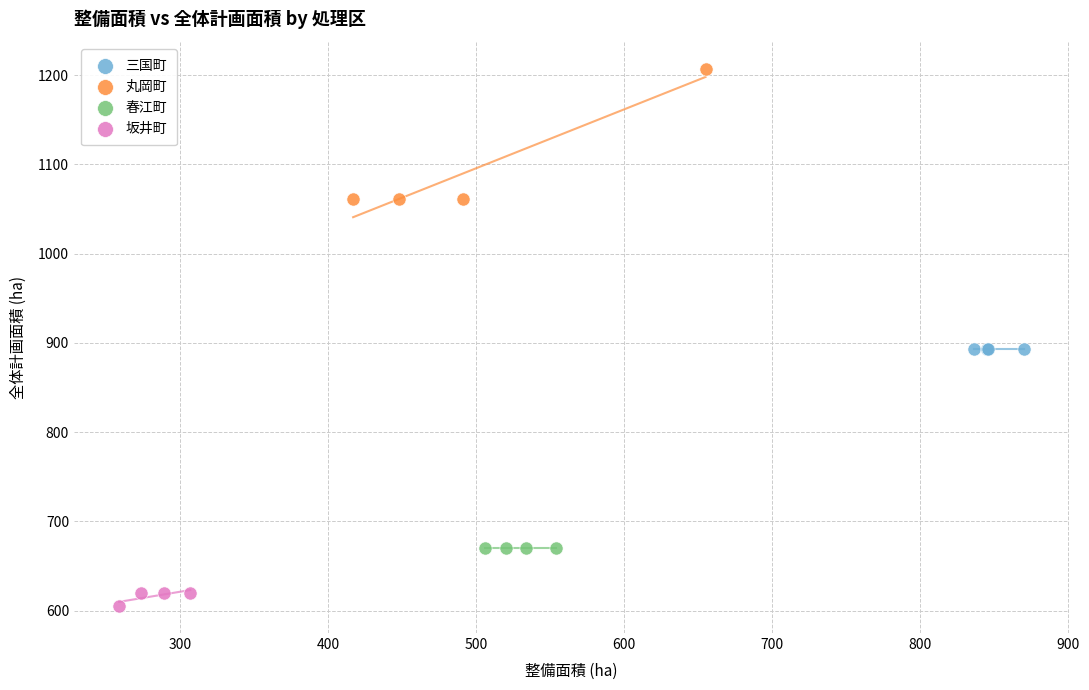

Which series reaches the maximum Y coordinate?

丸岡町